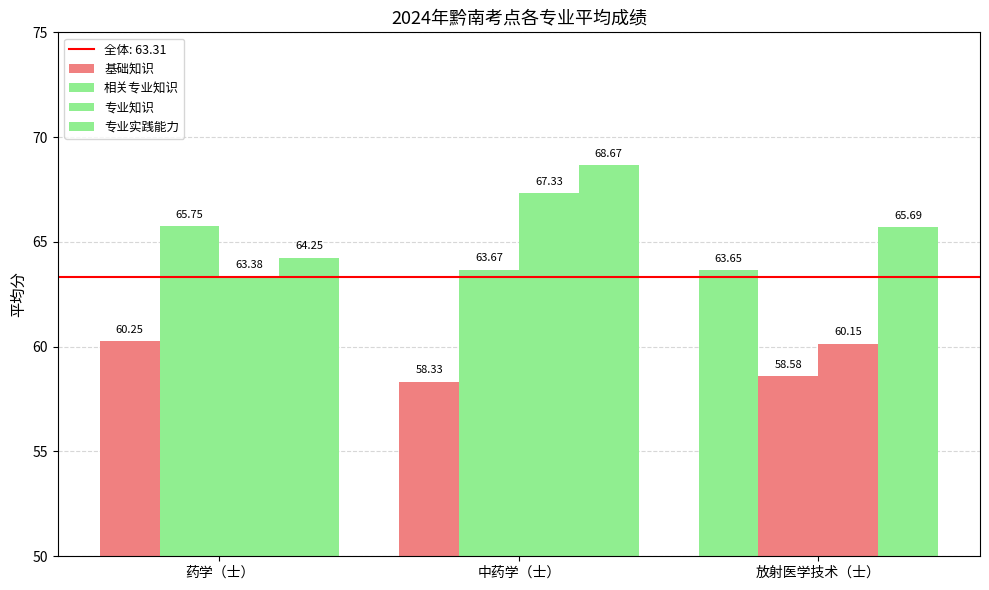

Where is 相关专业知识 nearest to the value 62?

中药学（士）